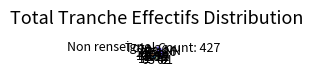

Which slice is the largest?

NN